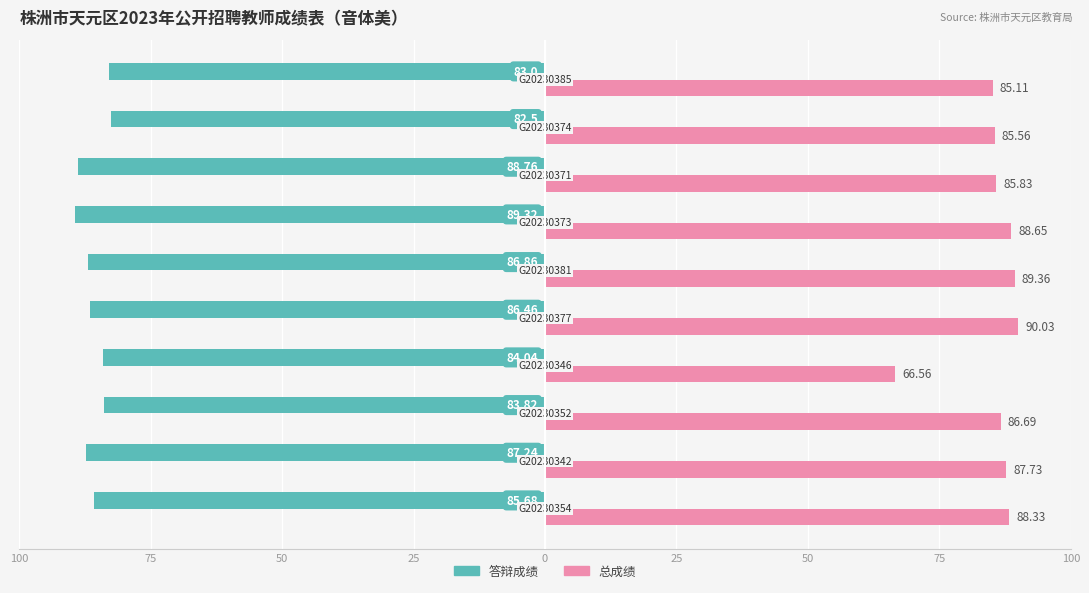

What are all the series names shown in the legend?

答辩成绩, 总成绩